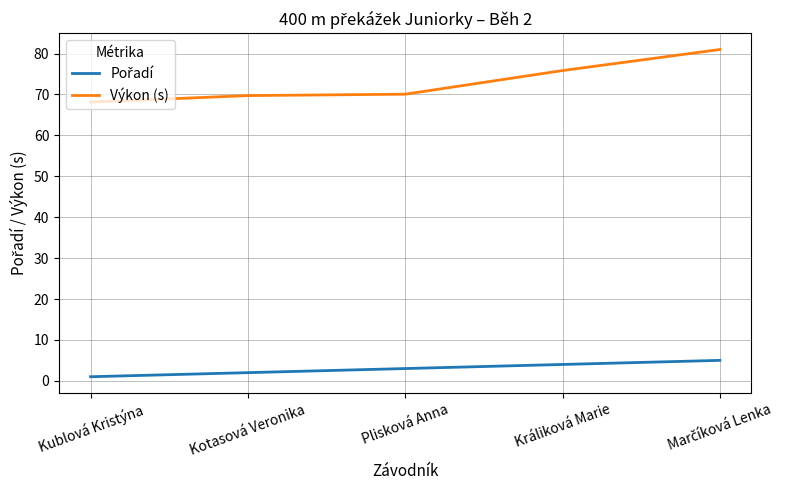

What is the total value across all series at Kublová Kristýna?

69.1